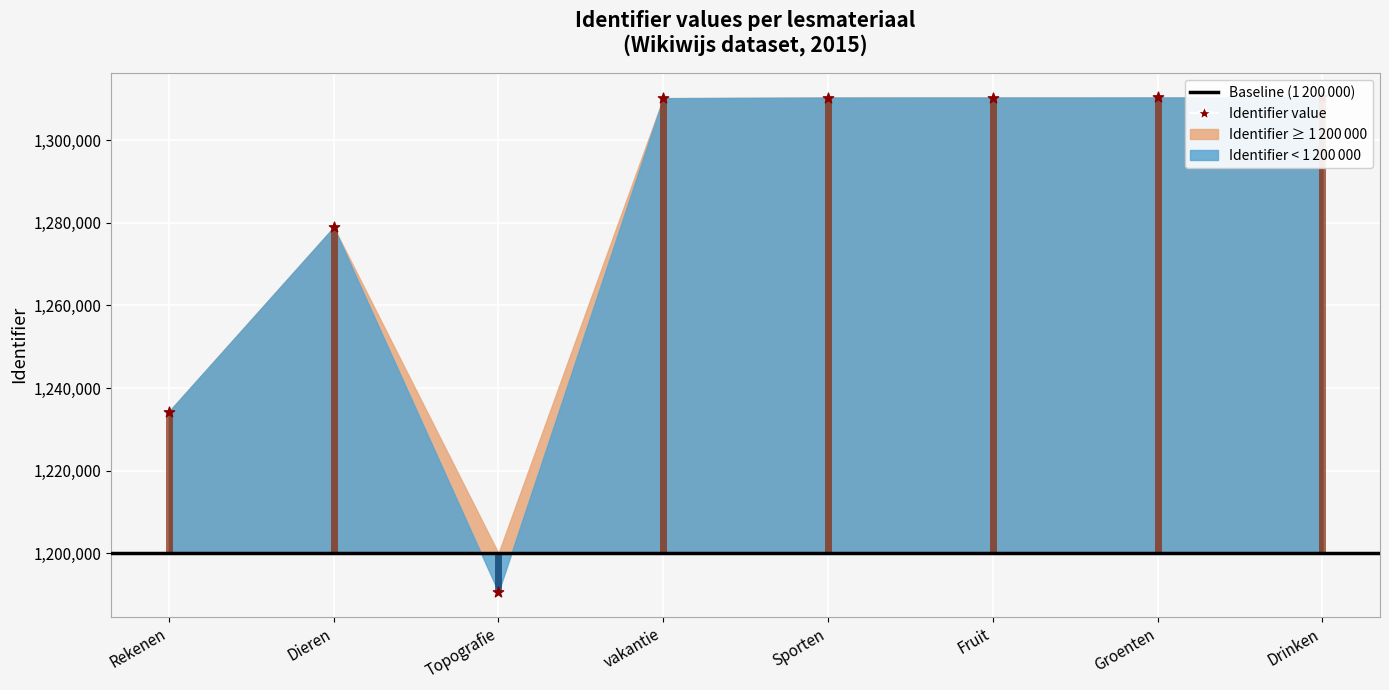

Between Fruit and vakantie, which is larger?

Fruit